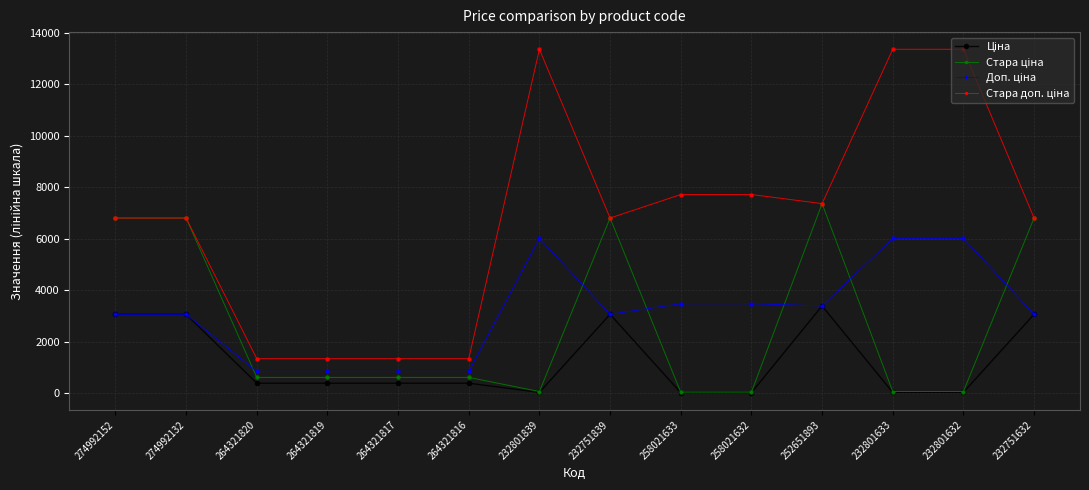

At which category is the sum across all series the highest?

252651893